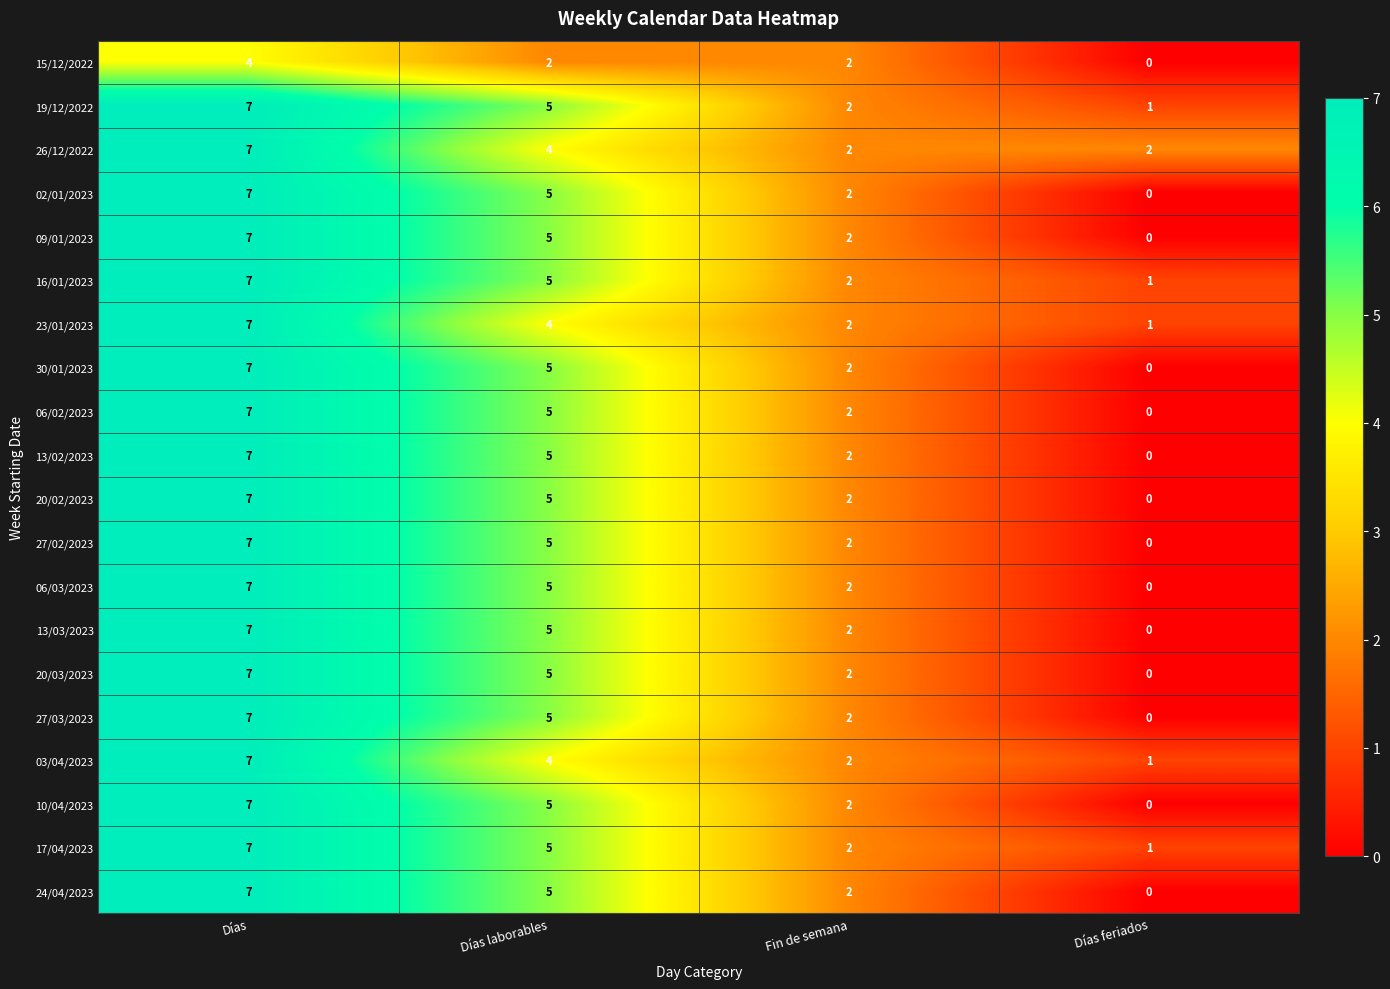

The value of 27/02/2023 at Días feriados is 0. True or false?

True